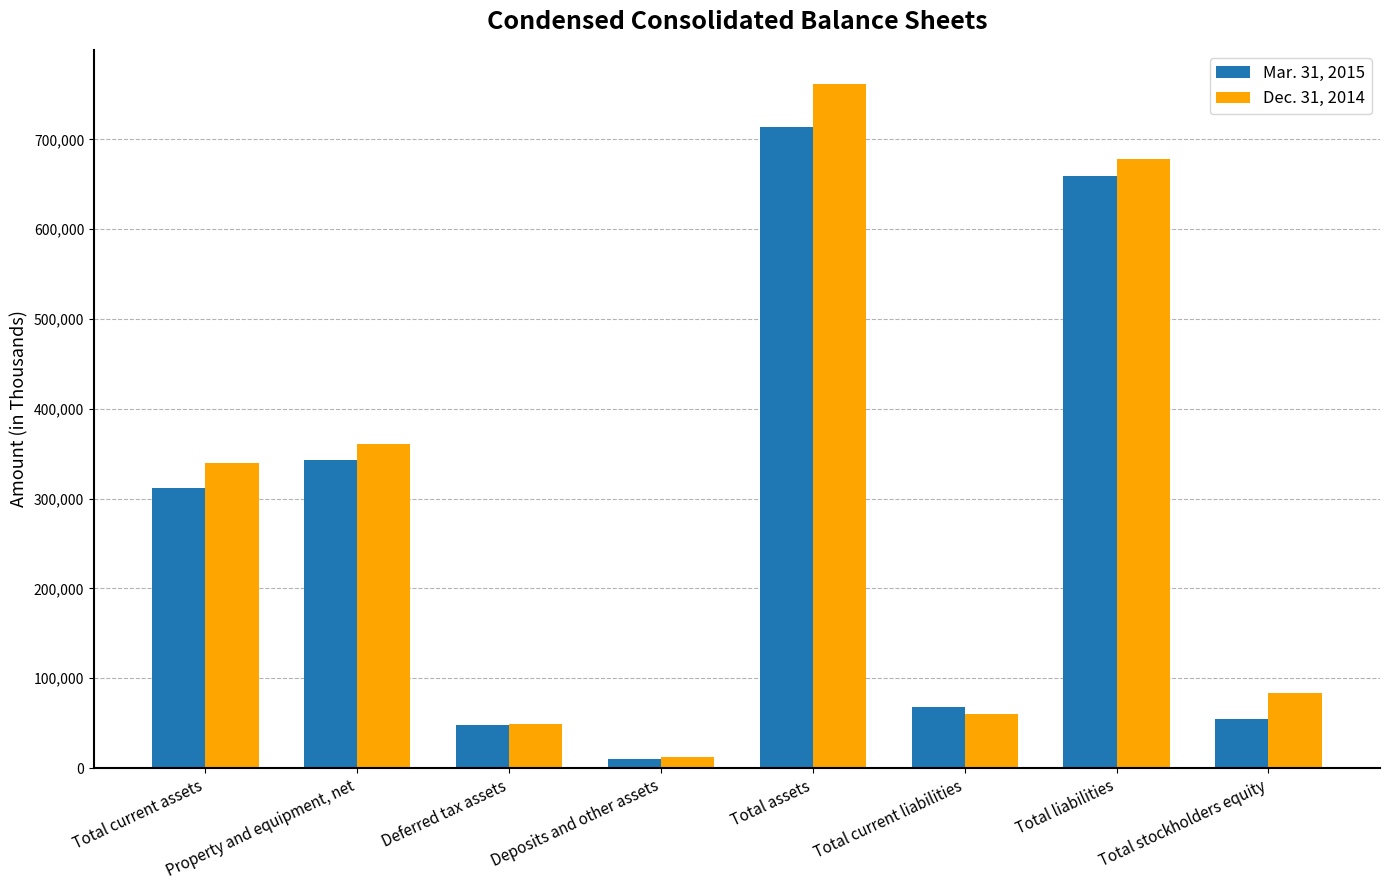

Reading left to right, extract all data points from this chart.

Mar. 31, 2015: 311969	343429	48085	10563	714046	68252	659794	54252
Dec. 31, 2014: 339641	360761	48963	12410	761775	60032	677981	83794